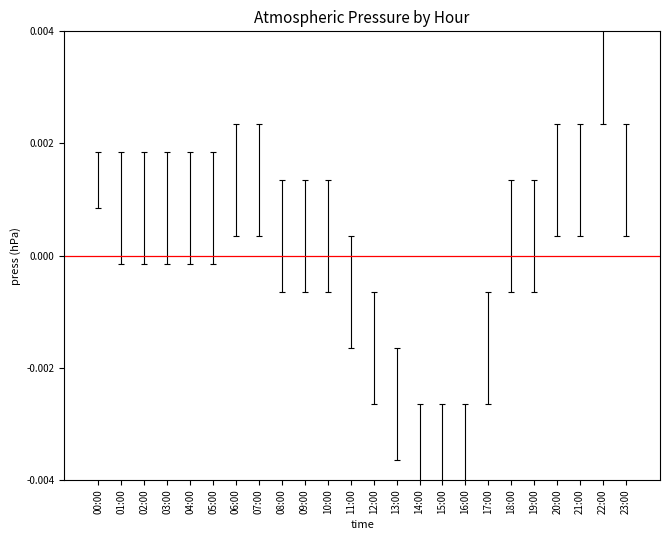

At which category does the chart reach its peak across all series?

22:00